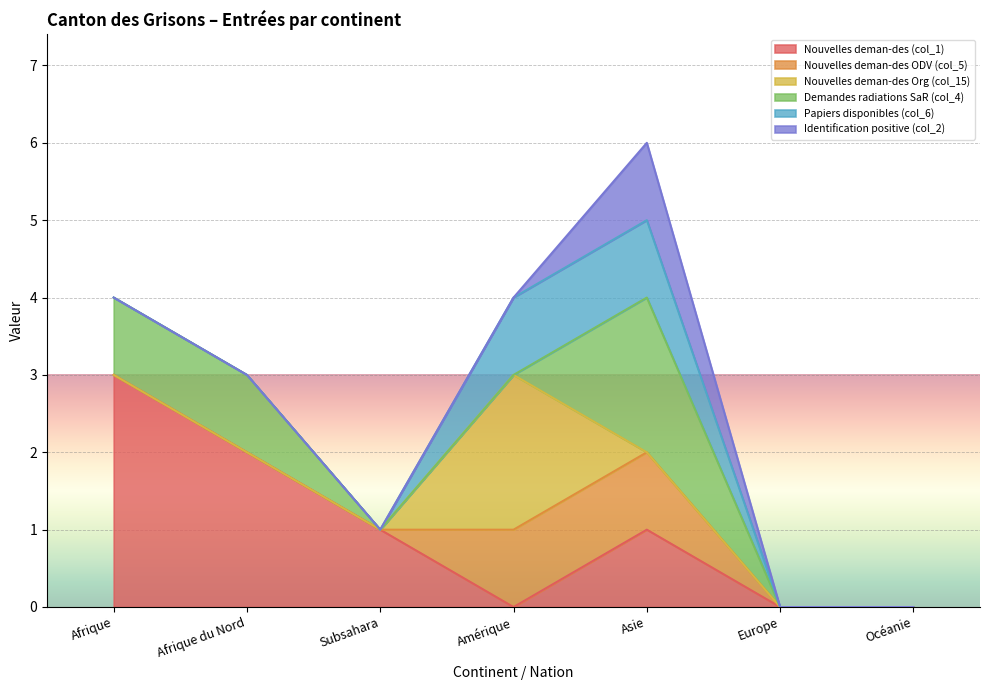

What is the label of the 6th point from the left?

Europe